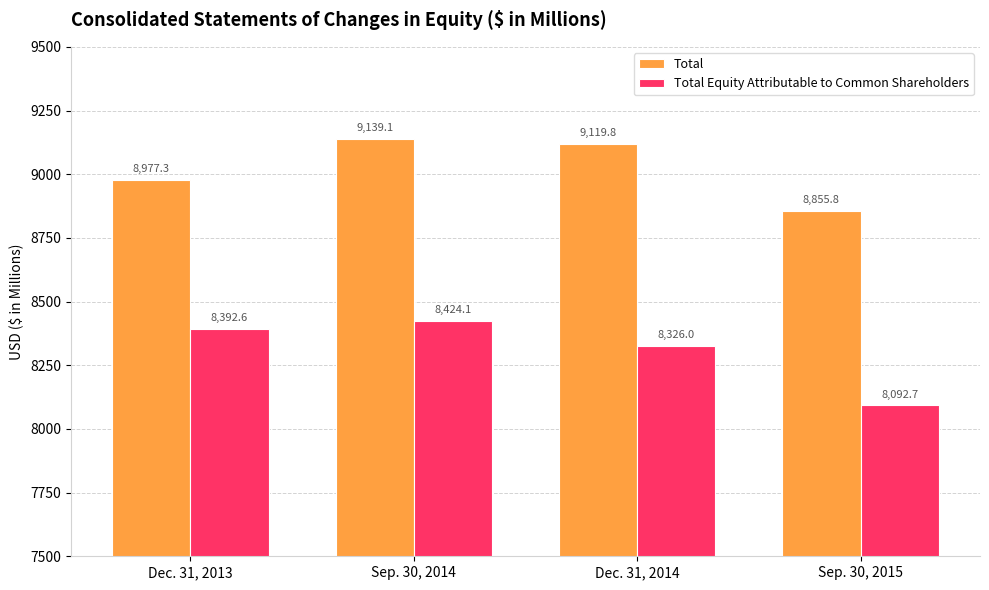

What are all the series names shown in the legend?

Total, Total Equity Attributable to Common Shareholders